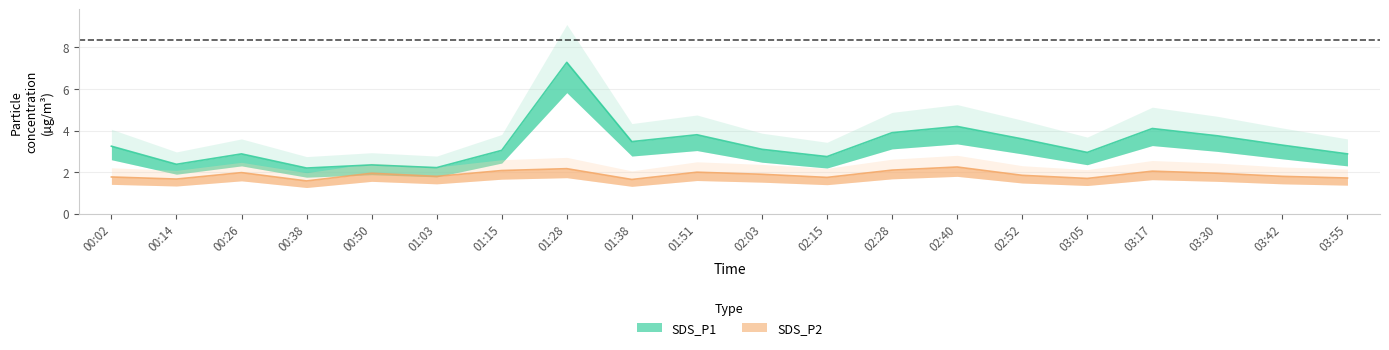

What is the value of the SDS_P2 point at the 16th from the left?

1.7